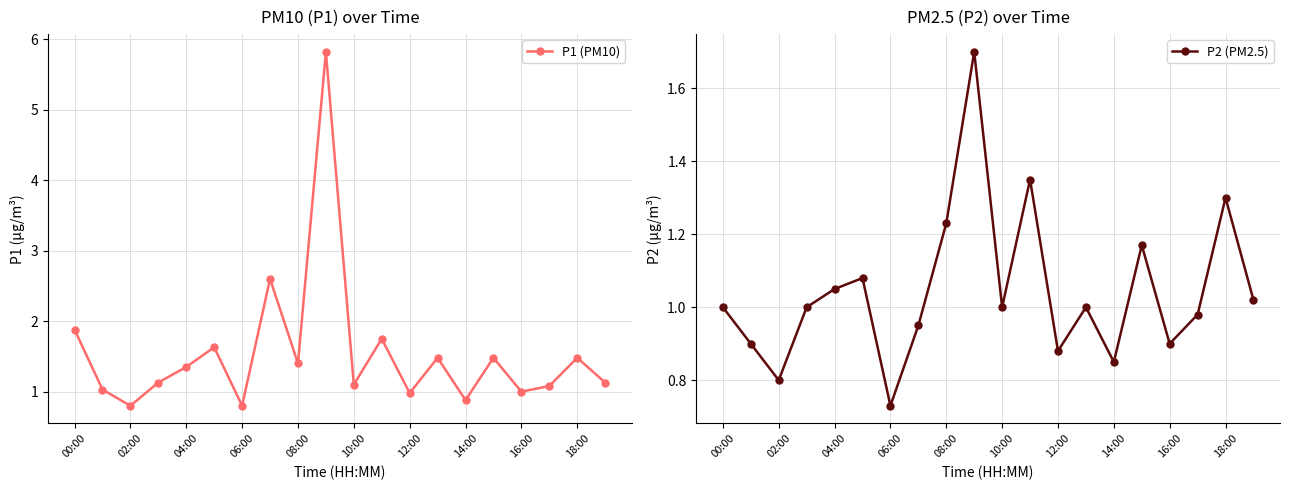

True or false: P1 (PM10) has more than 2 interior local peaks.

True